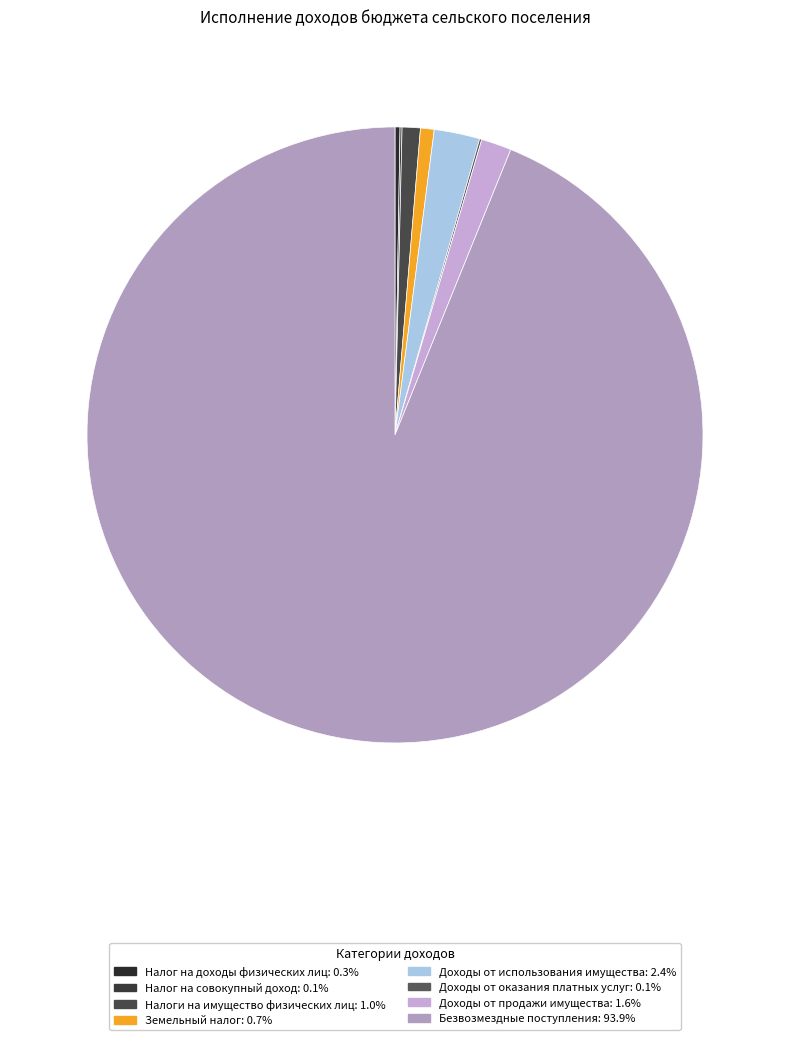

What is the change in value from Налог на доходы физических лиц to Налоги на имущество физических лиц?

+110317.2